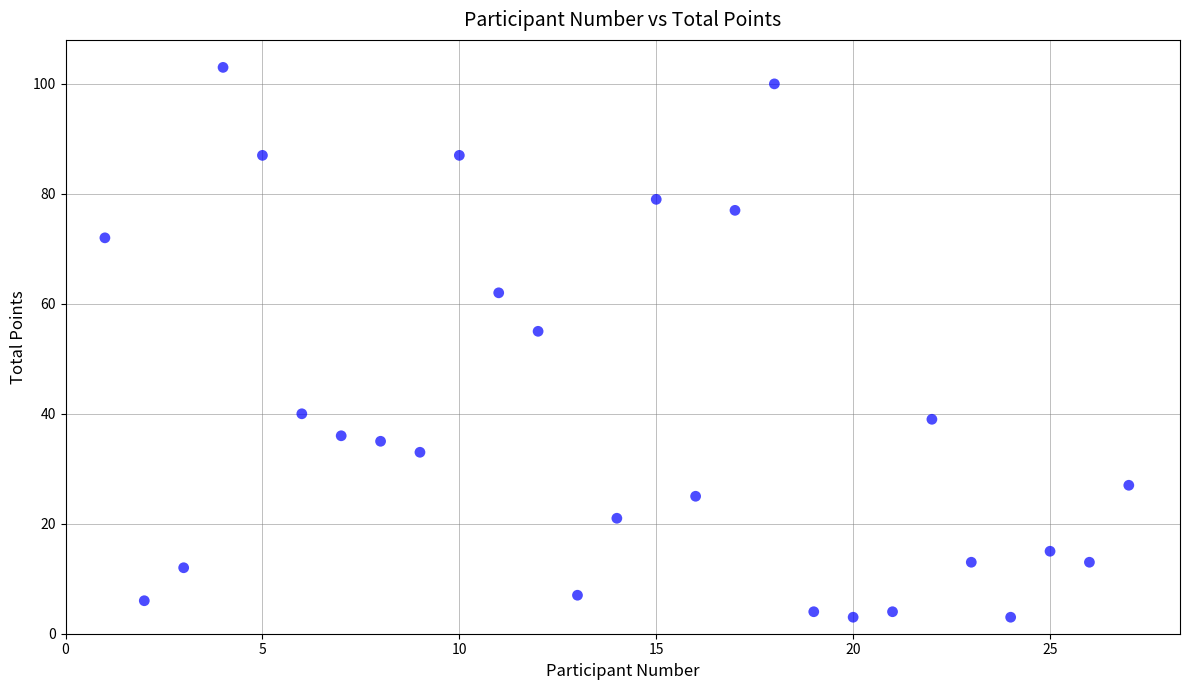

What Y value in the scatter plot is closest to 53?

55